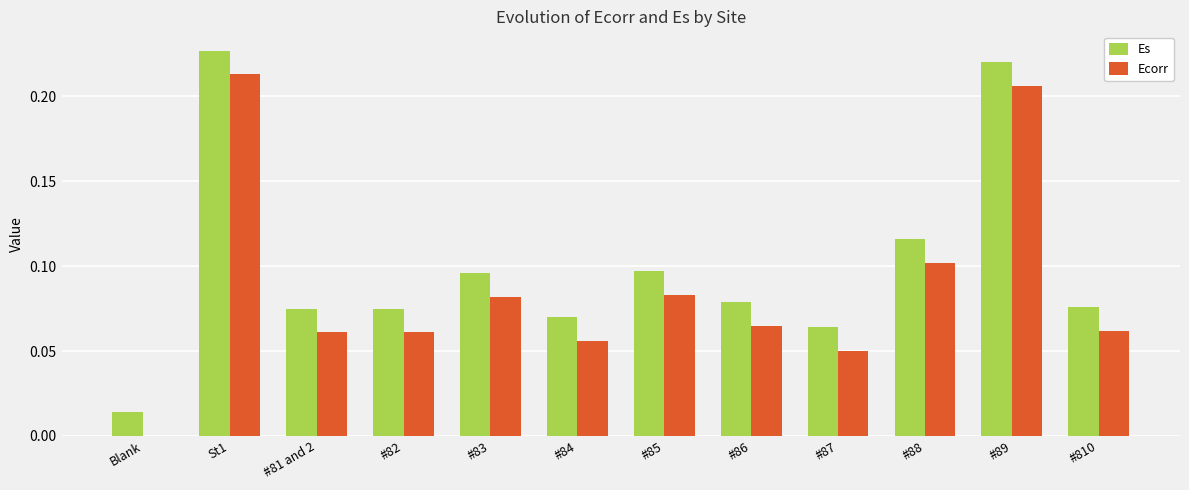

At which category is the sum across all series the highest?

St1